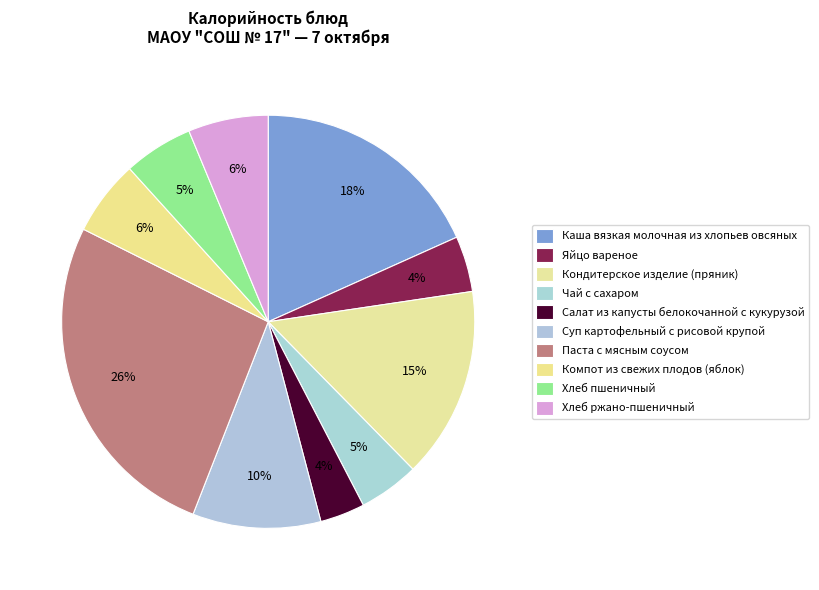

To the nearest percent, what is the combined percentage of Салат из капусты белокочанной с кукурузой and Паста с мясным соусом?

30%